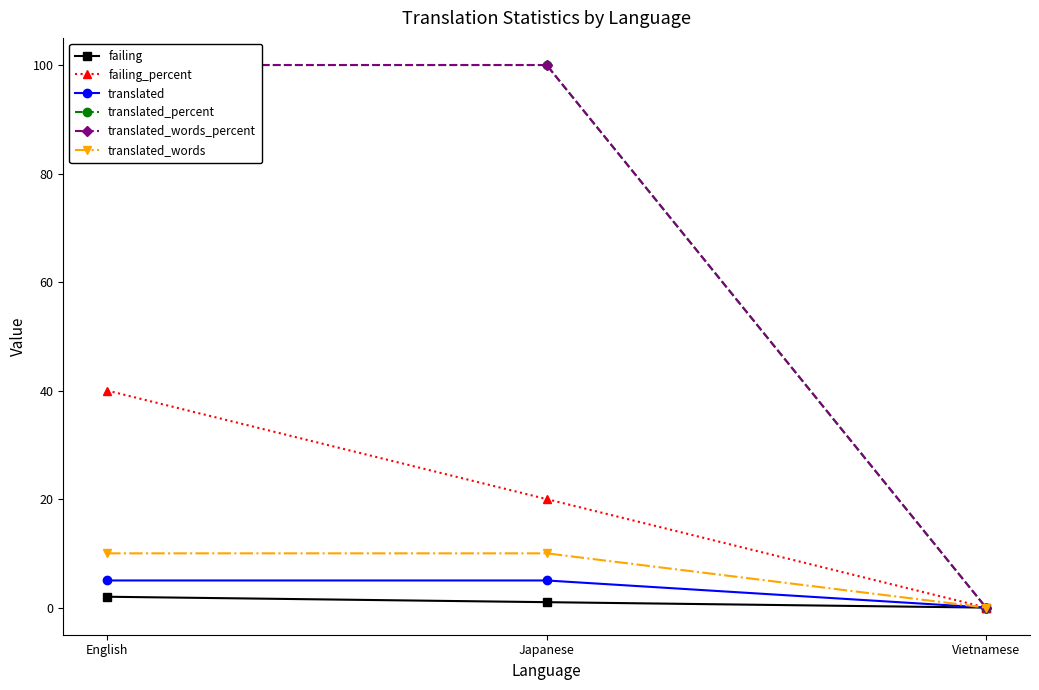

Is the value of translated at Japanese greater than the value of translated_words at Japanese?

No